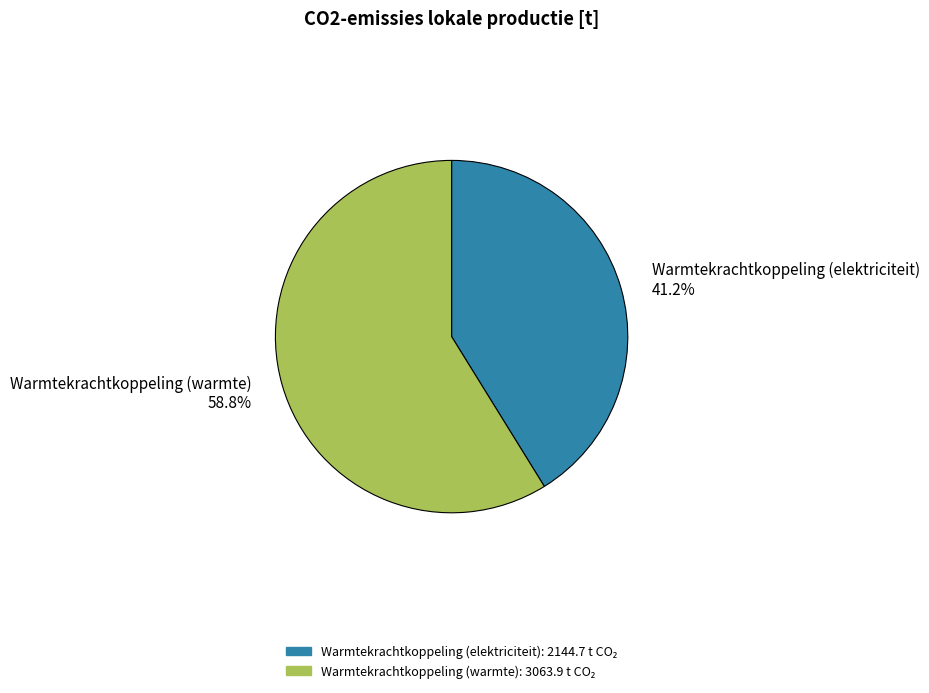

Which category has the smallest portion of the pie?

Warmtekrachtkoppeling (elektriciteit)